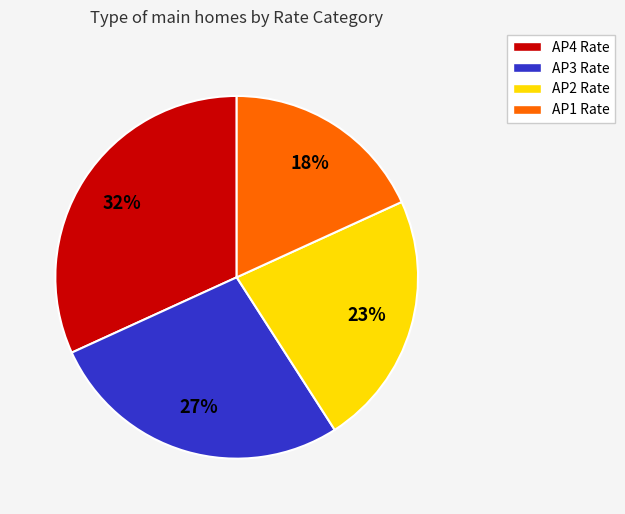

To the nearest percent, what is the combined percentage of AP1 Rate and AP4 Rate?

50%